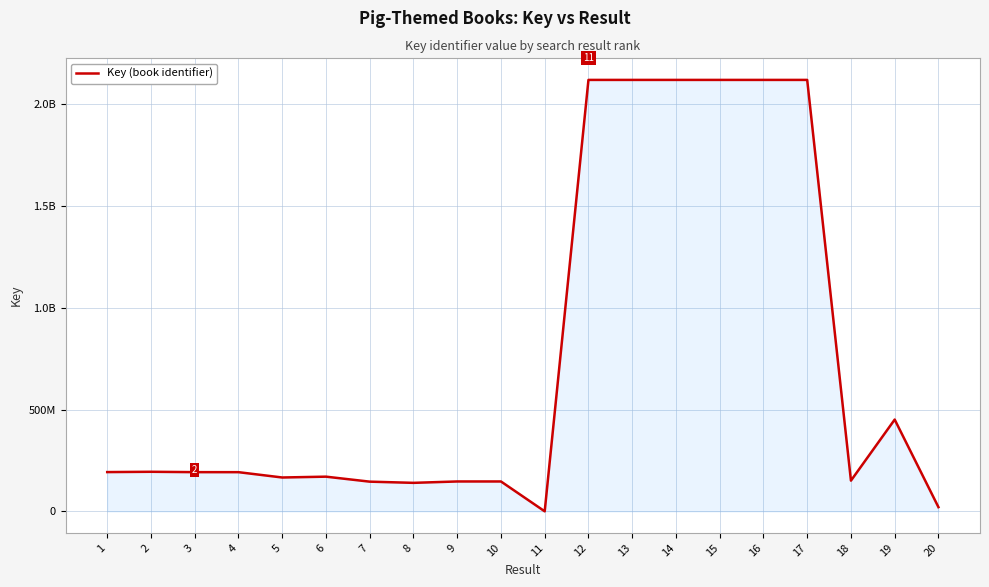

Which category has the highest value across all series?

15